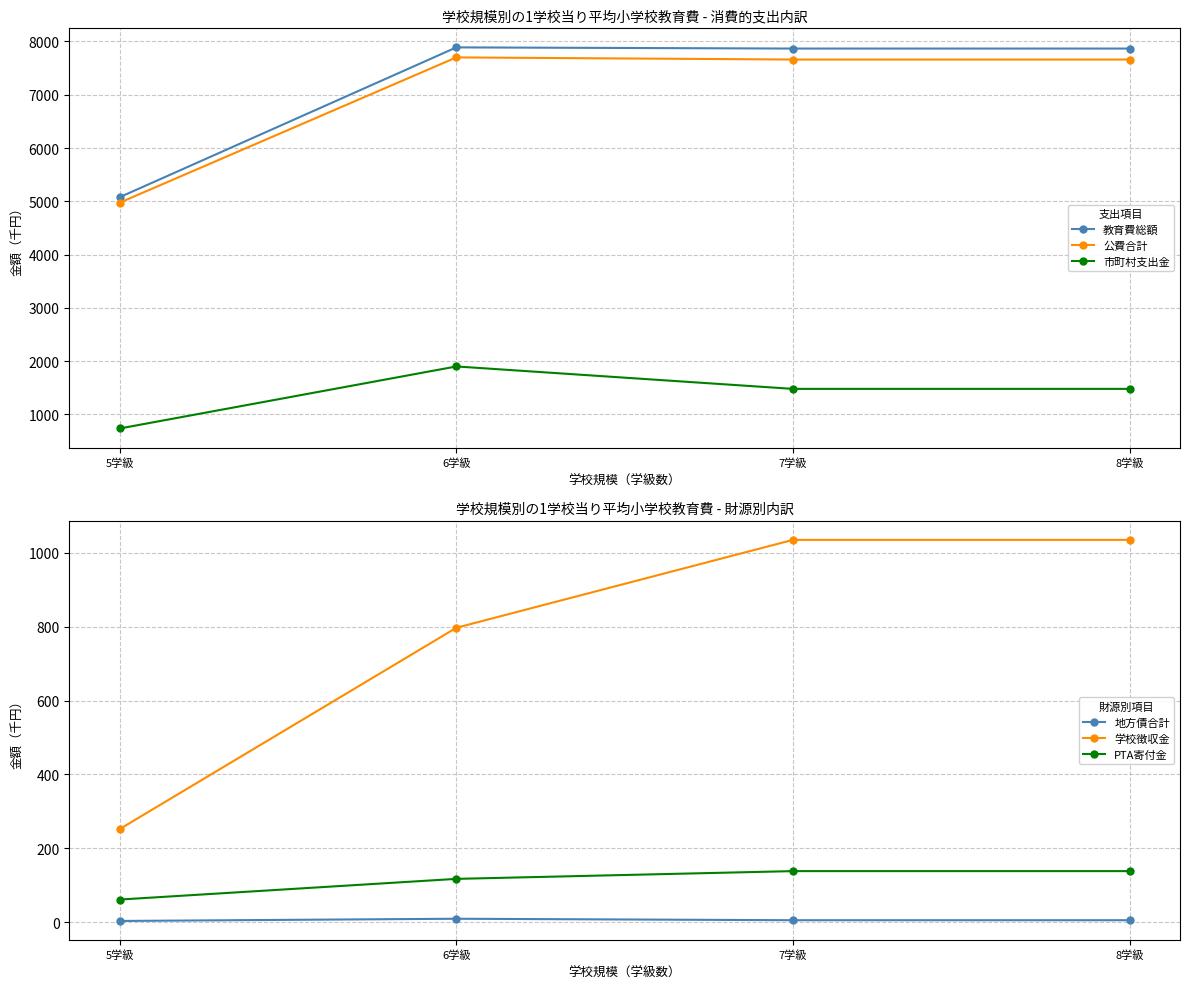

Rank the categories by 公費合計 value from highest to lowest.

6学級, 7学級, 8学級, 5学級